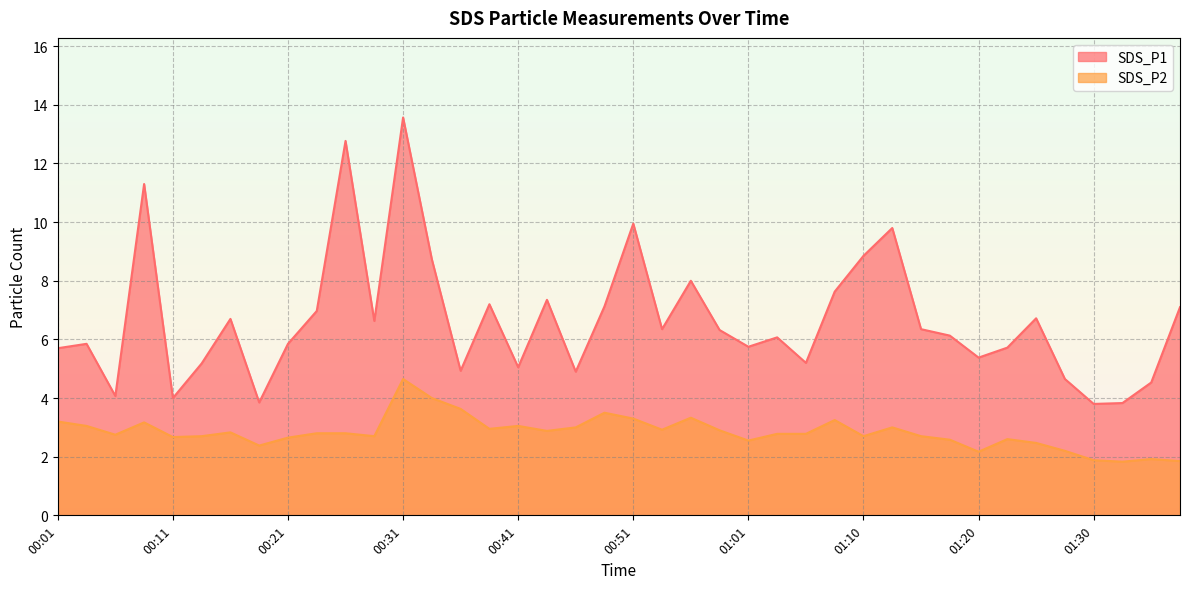

At which label is SDS_P2 closest to 3?

00:46